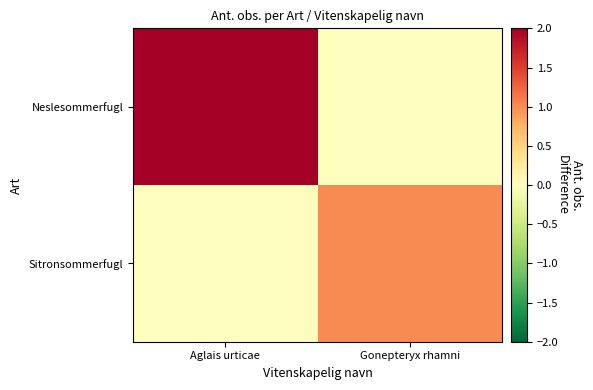

Reading right to left, transcribe all the data shown in this chart.

Neslesommerfugl: Gonepteryx rhamni=0	Aglais urticae=2
Sitronsommerfugl: Gonepteryx rhamni=1	Aglais urticae=0